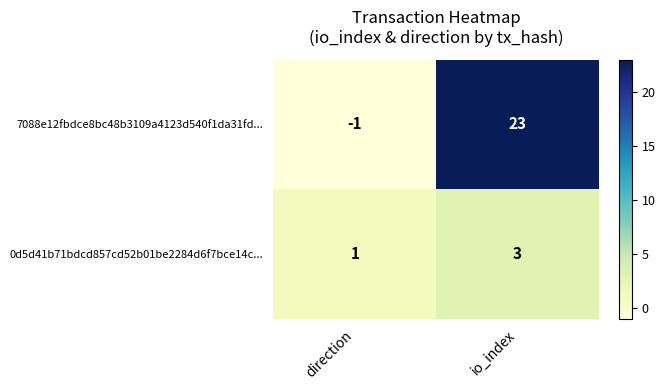

What is the sum of the 7088e12fbdce8bc48b3109a4123d540f1da31fd... values at io_index and direction?

22